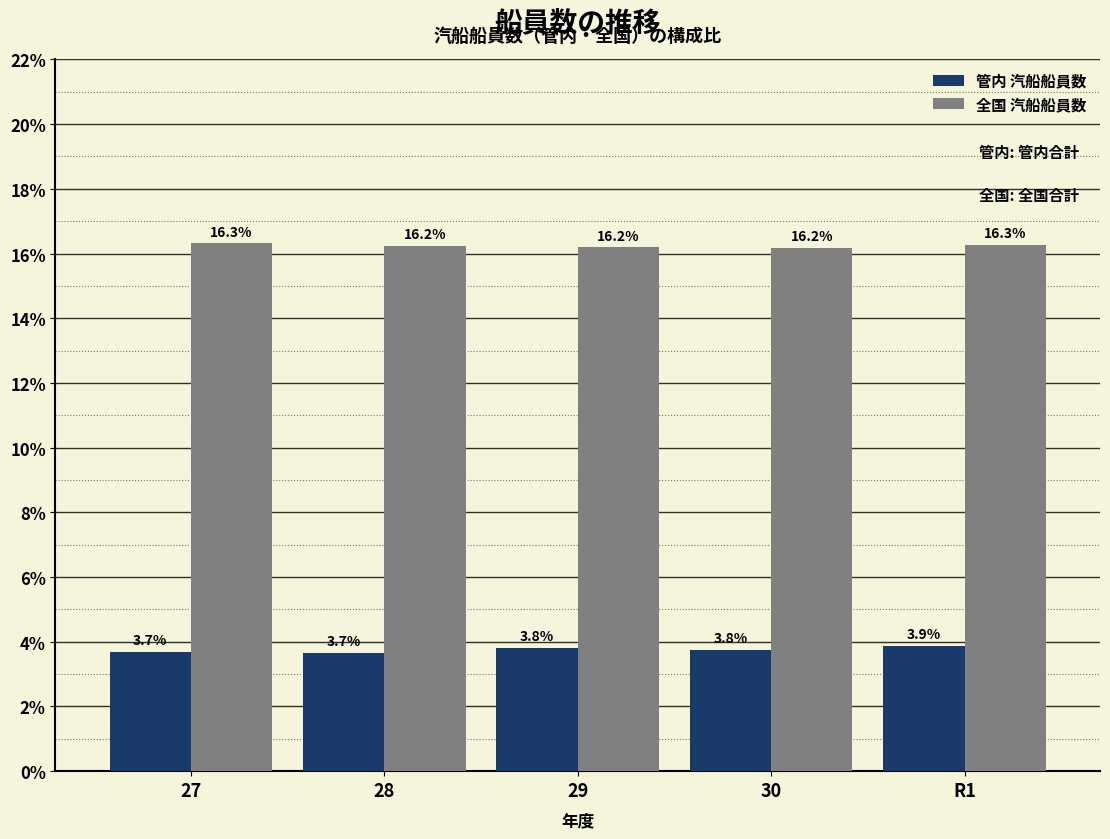

Reading right to left, what are all the values shown in this chart?

管内 汽船船員数: R1=3.9	30=3.8	29=3.8	28=3.7	27=3.7
全国 汽船船員数: R1=16.3	30=16.2	29=16.2	28=16.2	27=16.3